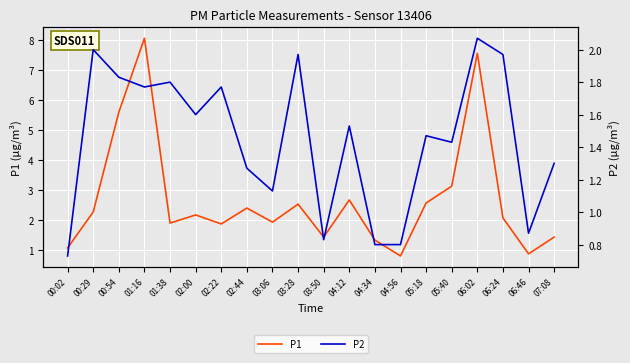

Read the P1 value at 02:22.

1.9